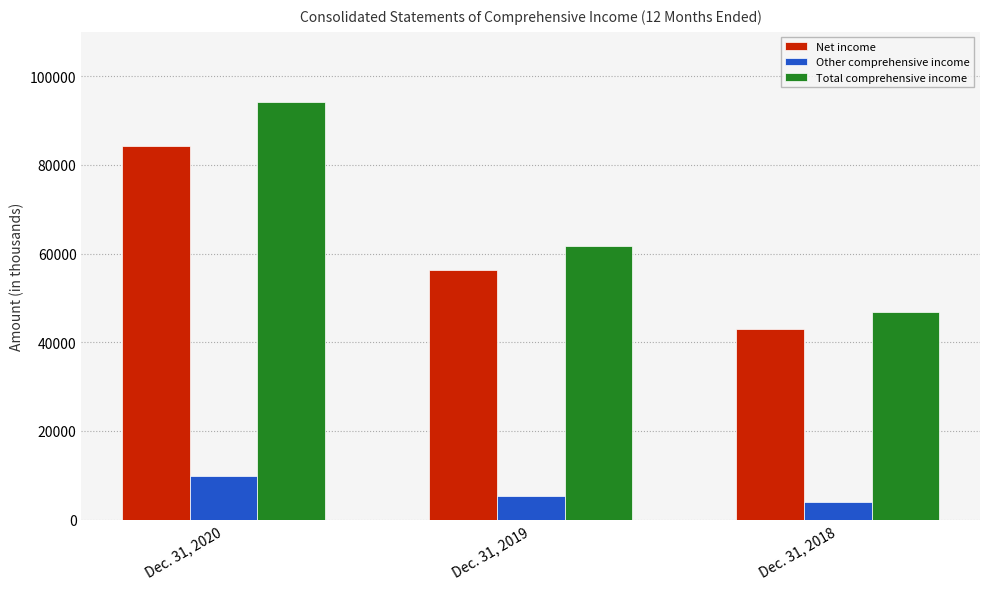

Which series changed the most between Dec. 31, 2020 and Dec. 31, 2018?

Total comprehensive income